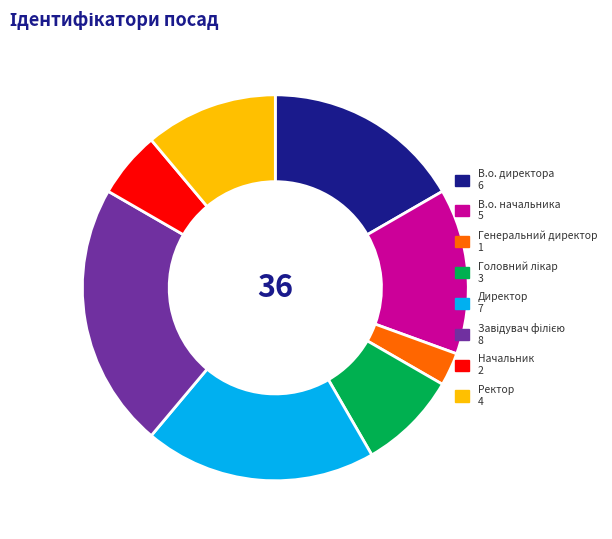

Between Ректор 4 and Генеральний директор 1, which is larger?

Ректор 4